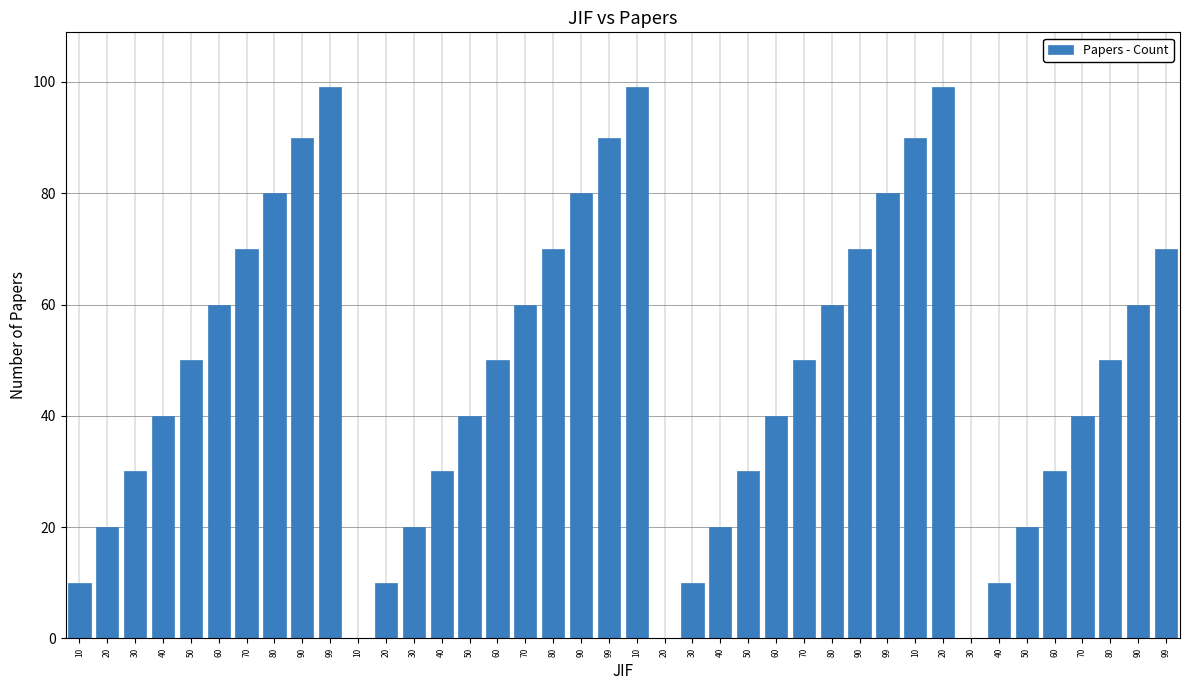

What is the average value?

48.2